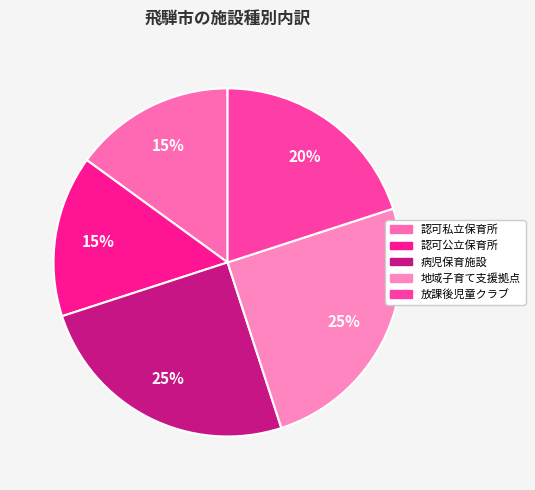

True or false: 認可私立保育所 accounts for 5% of the total.

False